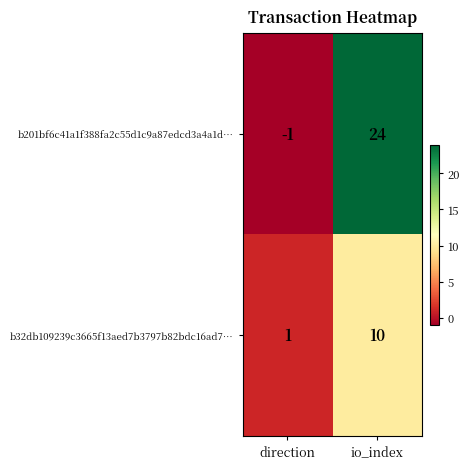

List the series in order of their peak value, highest first.

b201bf6c41a1f388fa2c55d1c9a87edcd3a4a1d…, b32db109239c3665f13aed7b3797b82bdc16ad7…